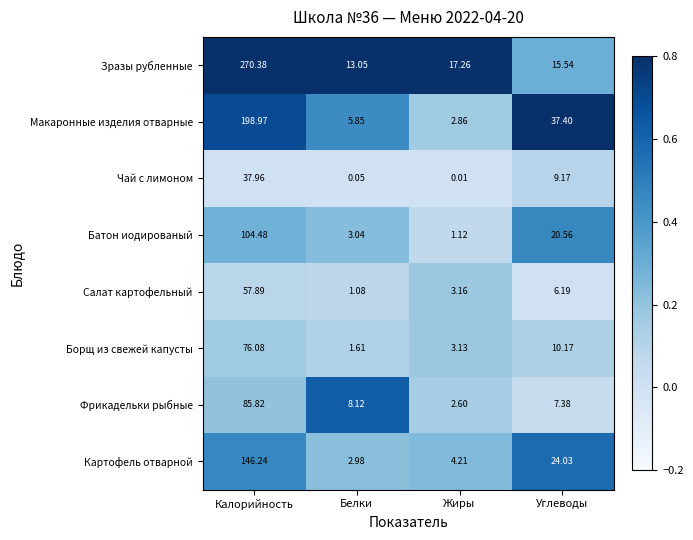

Which series has the largest total across all categories?

Зразы рубленные